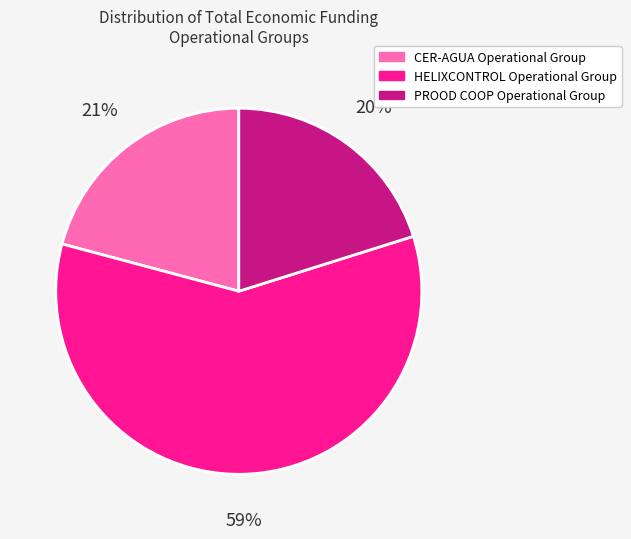

Combined, do HELIXCONTROL Operational Group and PROOD COOP Operational Group account for over 50%?

Yes